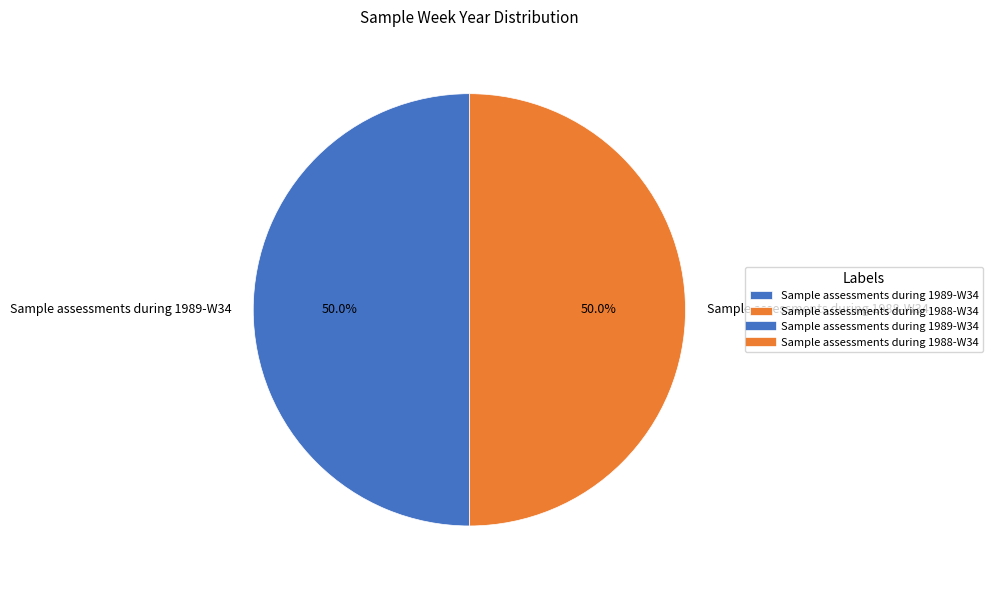

What percentage is NOT represented by Sample assessments during 1989-W34?

50.0%